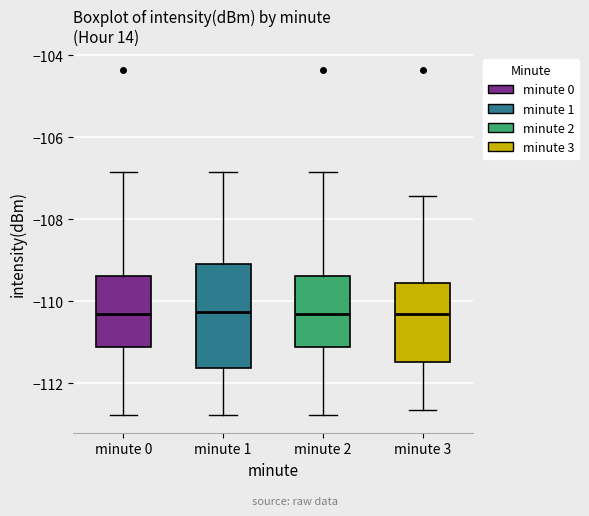

Where does the lower whisker of the box for minute 2 end on the y-axis? The values are not printed on the chart, so give them approximately, as read against the axis.

-112.8